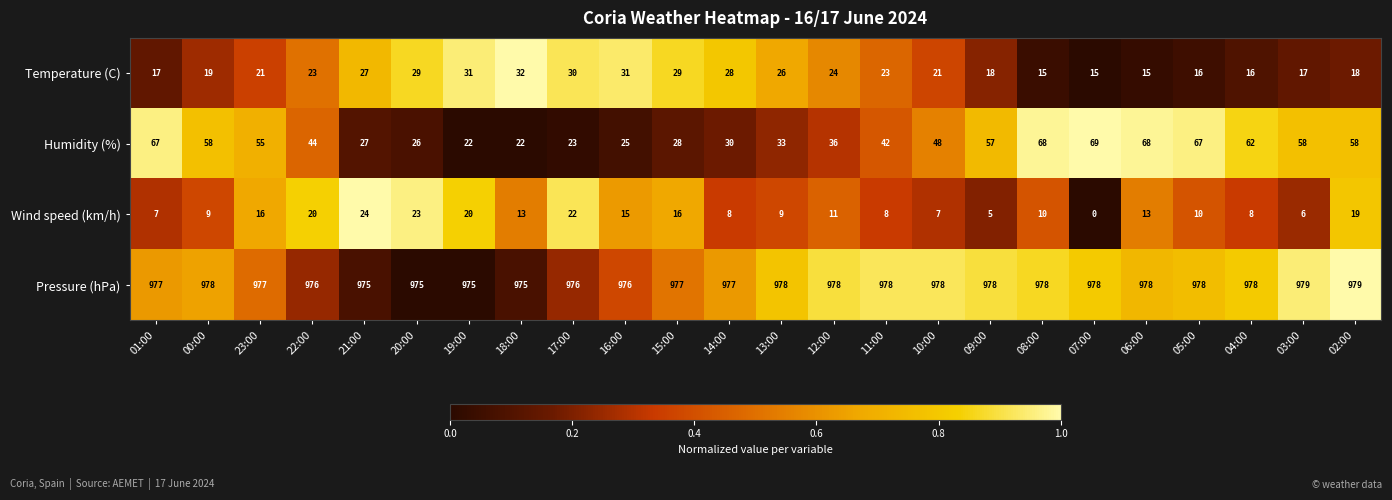

What value does the Wind speed (km/h) series have at 23:00, to the nearest 10?

20